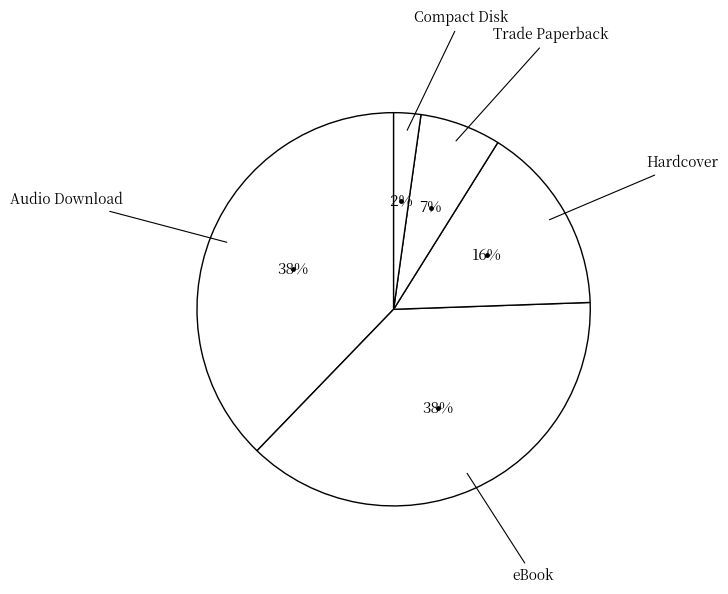

Count the number of slices in the pie.

5